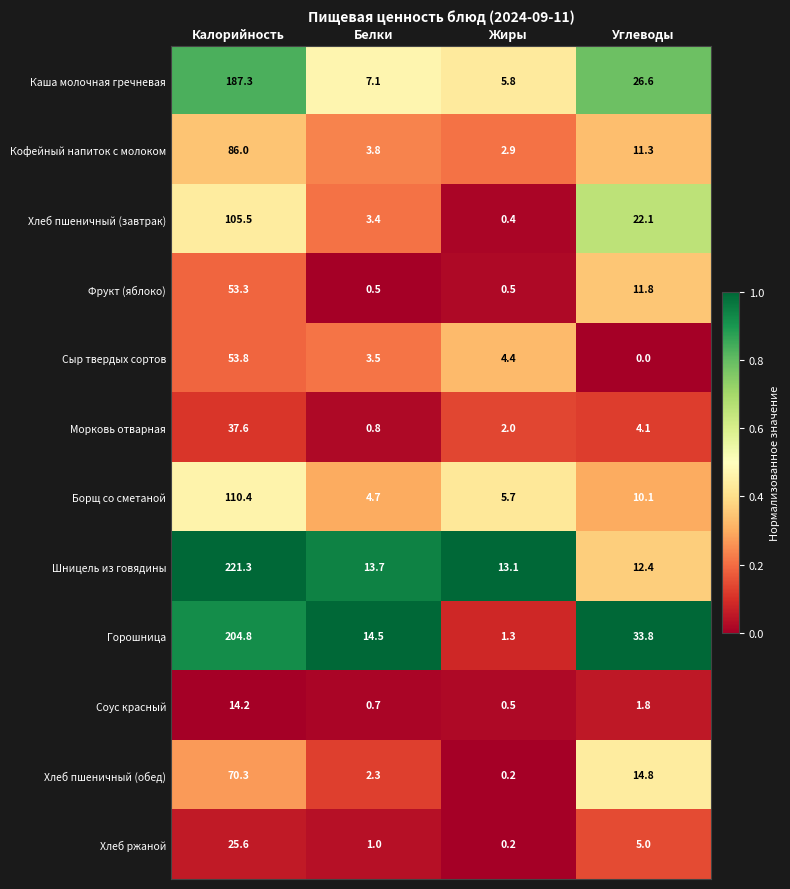

Rank the series at Калорийность from highest to lowest value.

Шницель из говядины, Горошница, Каша молочная гречневая, Борщ со сметаной, Хлеб пшеничный (завтрак), Кофейный напиток с молоком, Хлеб пшеничный (обед), Сыр твердых сортов, Фрукт (яблоко), Морковь отварная, Хлеб ржаной, Соус красный